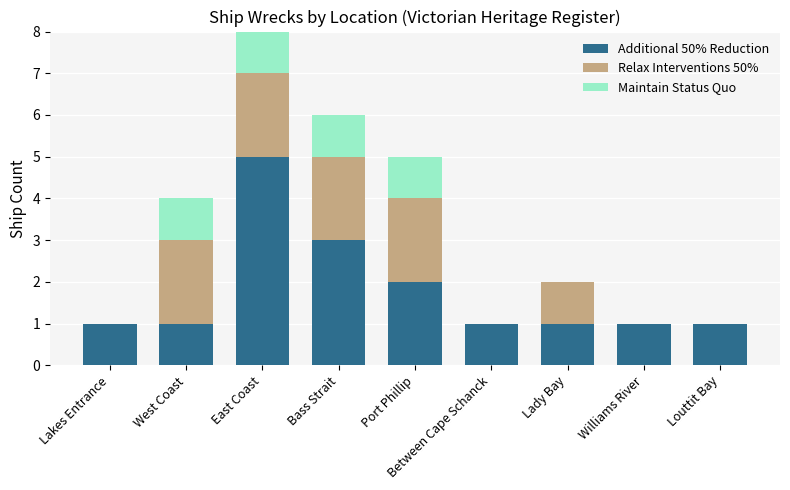

What is the highest value of the Additional 50% Reduction series?

5